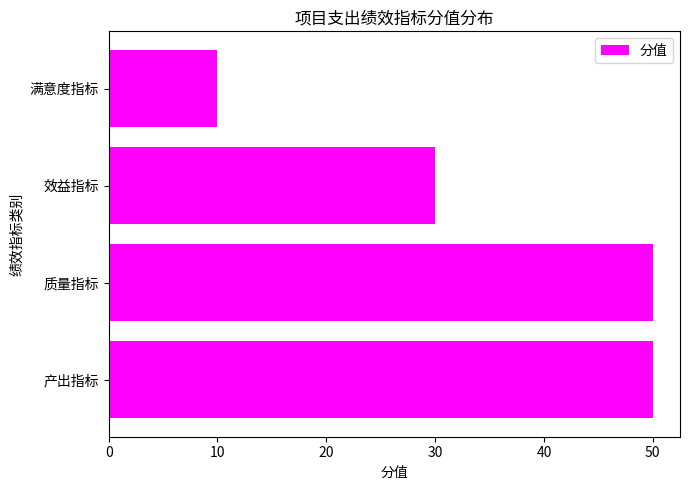

True or false: the data shows 50 at 产出指标.

True